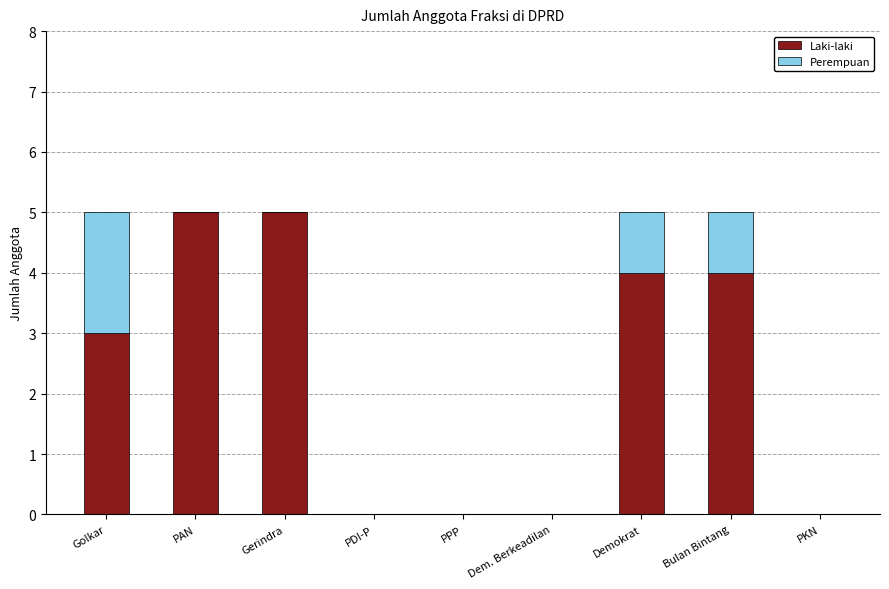

The Laki-laki series shows 1 at Golkar. True or false?

False